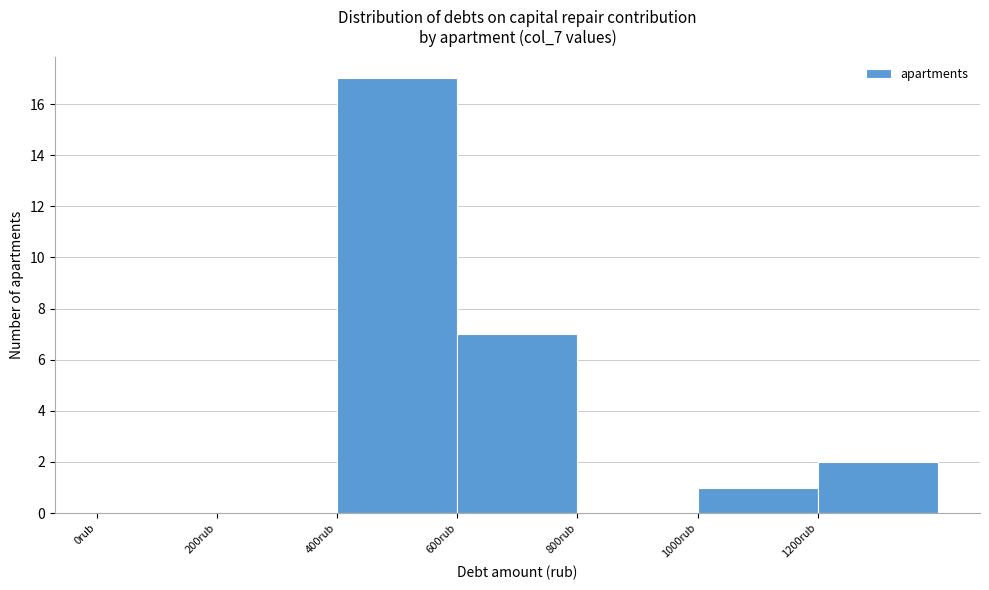

Reading left to right, transcribe this chart: for each bar, give the range it covers on the x-axis and its height. The values are not printed on the chart, so give them approximately, as read against the axis.

0 to 200: 0
200 to 400: 0
400 to 600: 17
600 to 800: 7
800 to 1000: 0
1000 to 1200: 1
1200 to 1400: 2